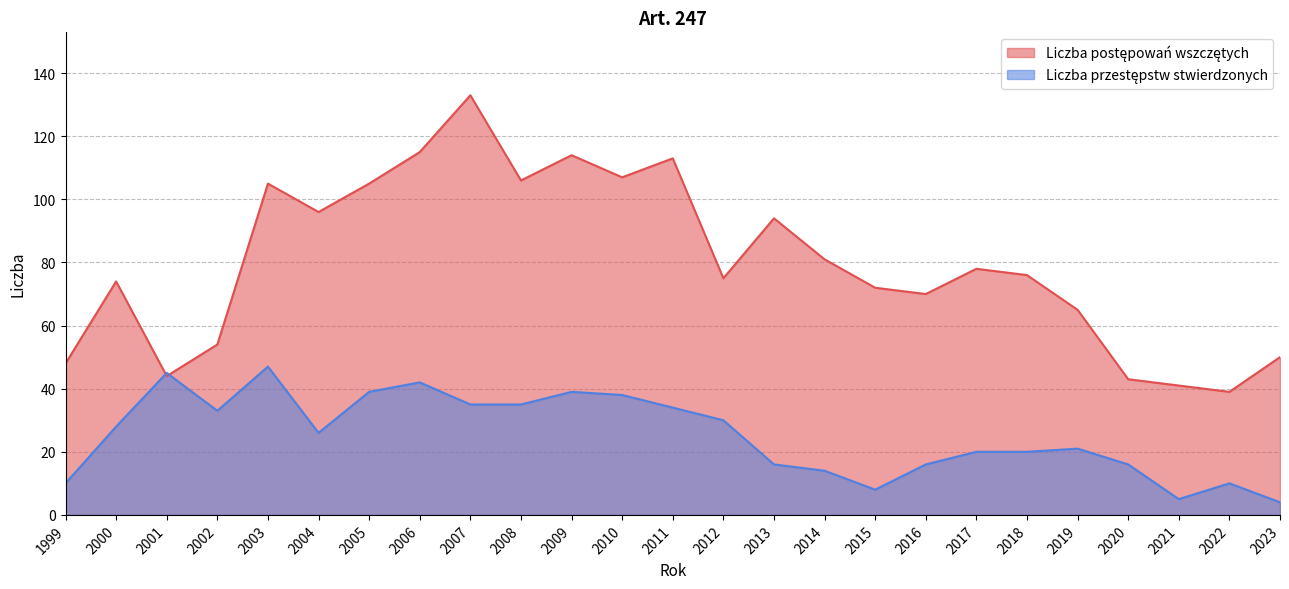

At which category is the sum across all series the highest?

2007